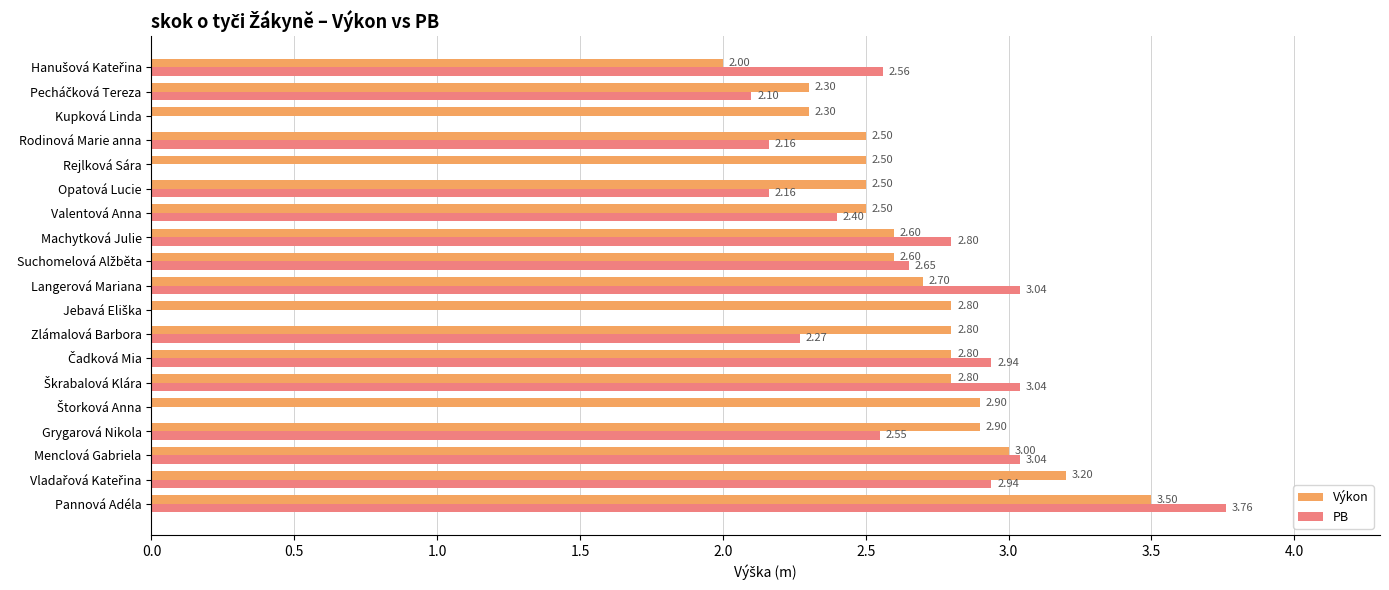

At which category does the chart reach its peak across all series?

Pannová Adéla